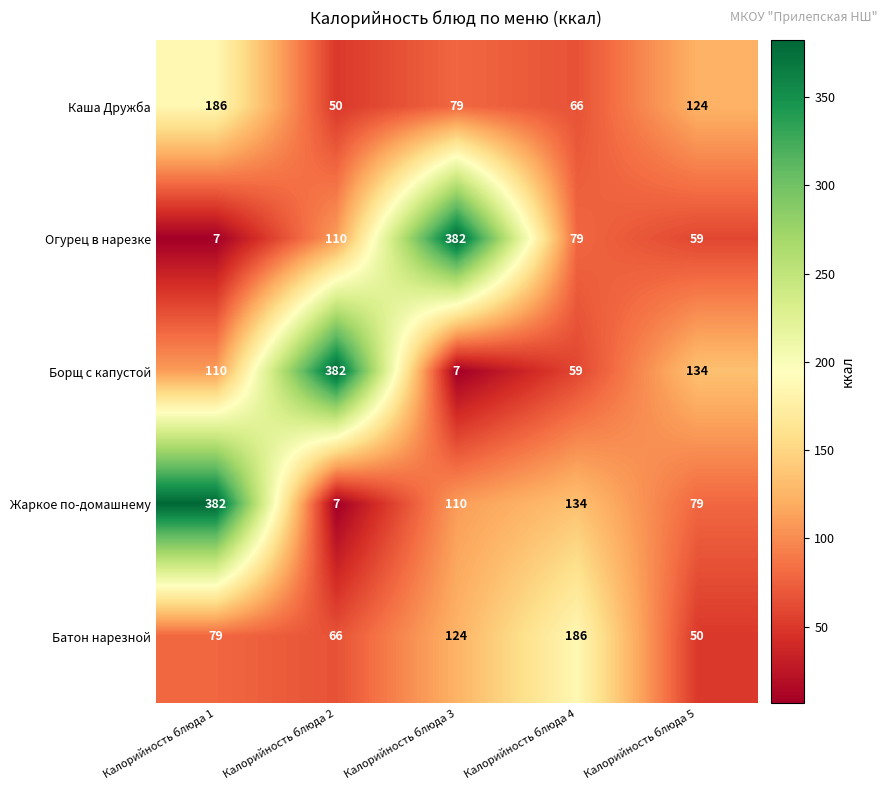

What is the maximum value for Жаркое по-домашнему?

382